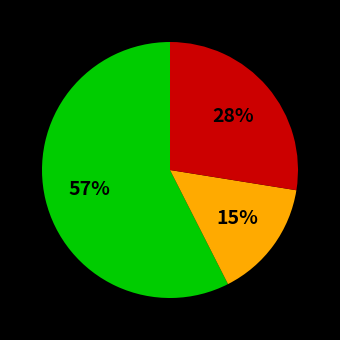

Is there any slice that represents more than half of the pie?

Yes